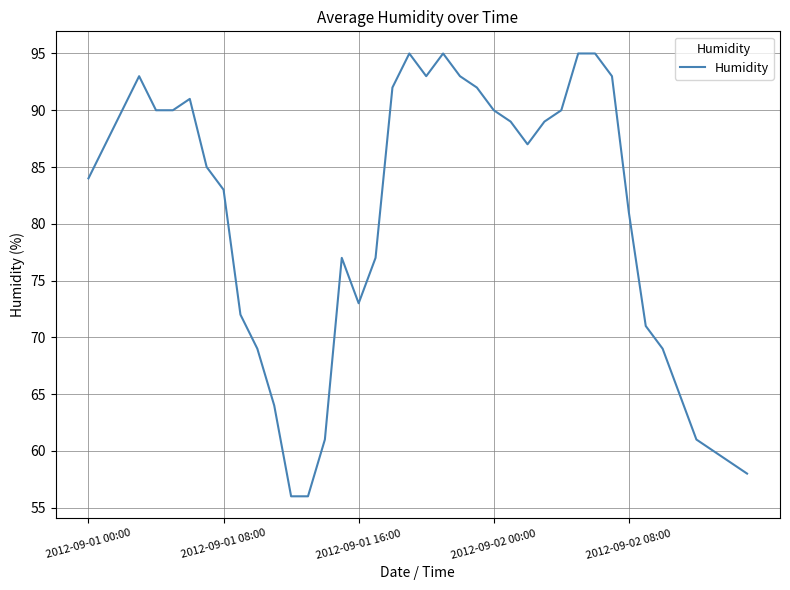

What is the difference between the maximum and minimum values?

39